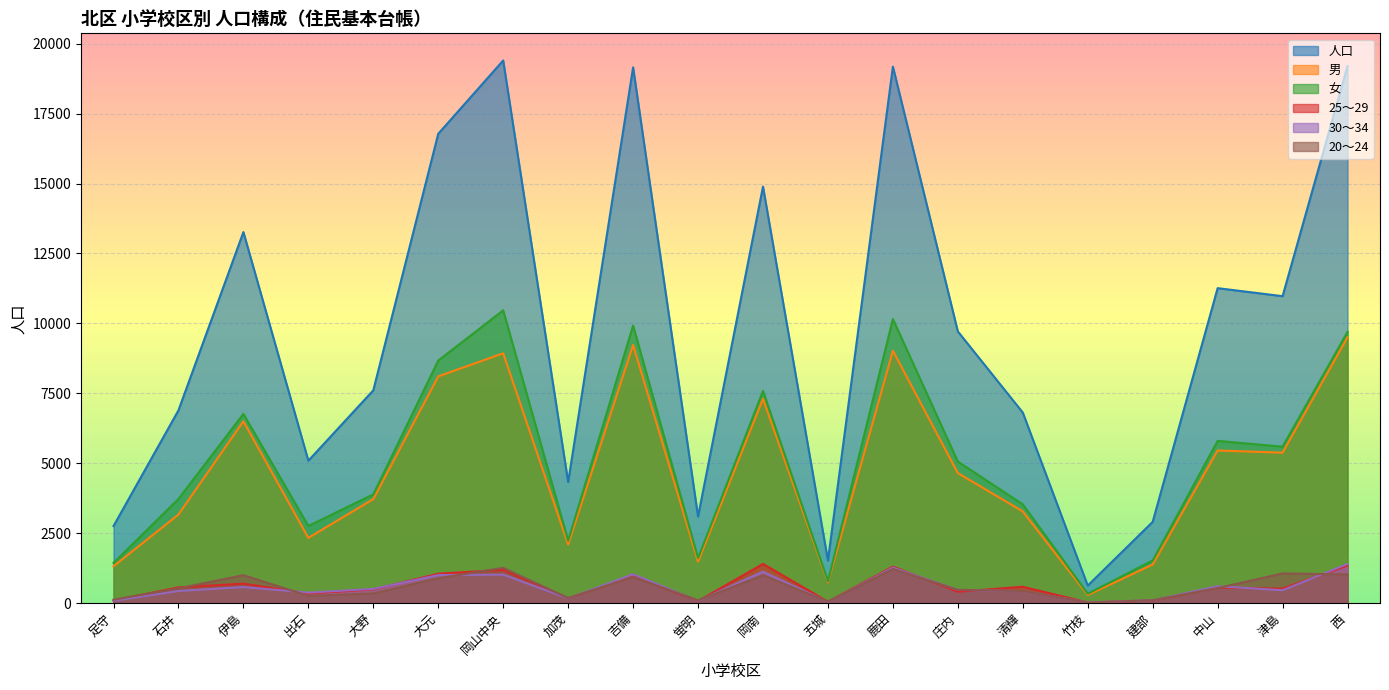

List the series in order of their peak value, highest first.

人口, 女, 男, 25～29, 30～34, 20～24